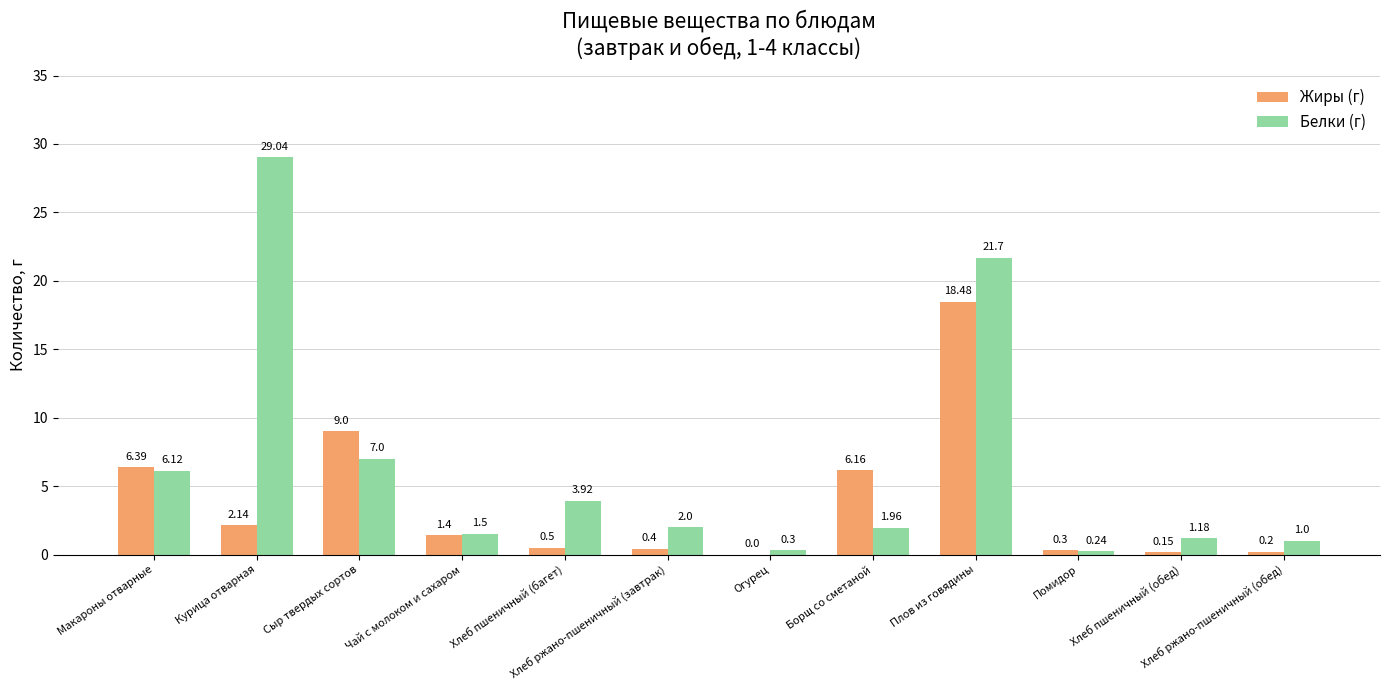

What is the spread (max minus min) of values at Огурец?

0.3